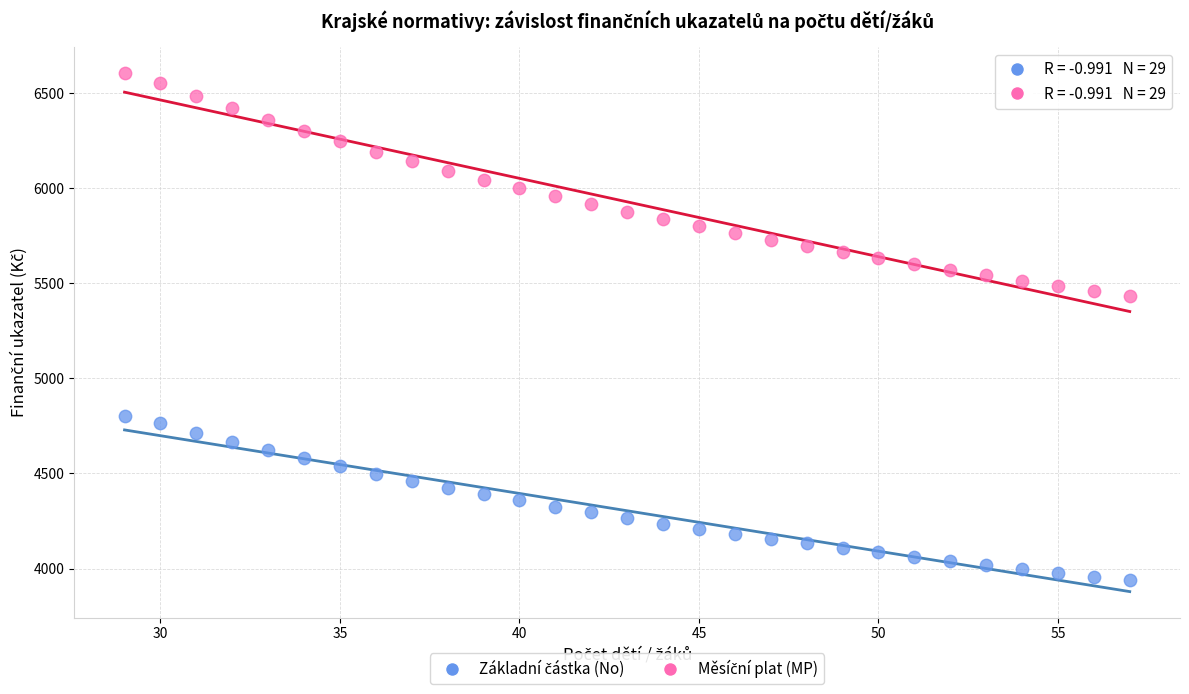

What is the X range (max minus min) for the scatter plot?

28